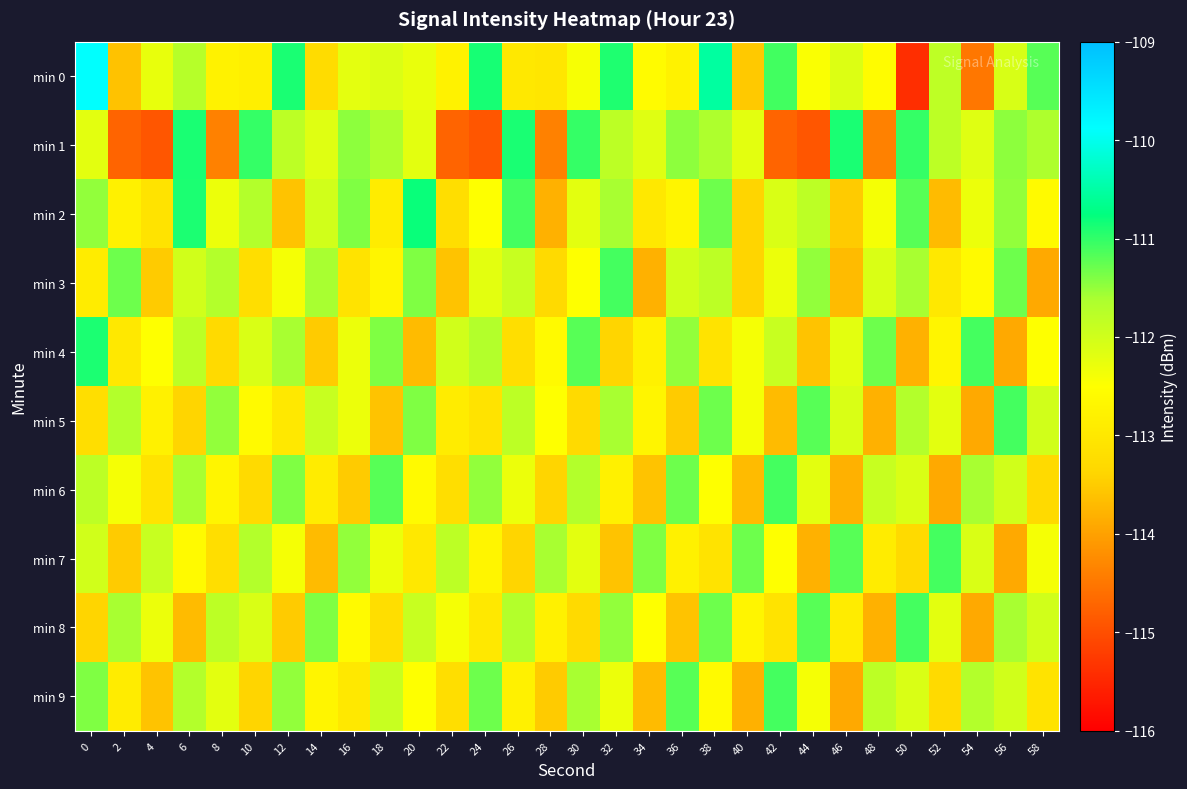

Between 18 and 26, which series saw the biggest shift?

min 2